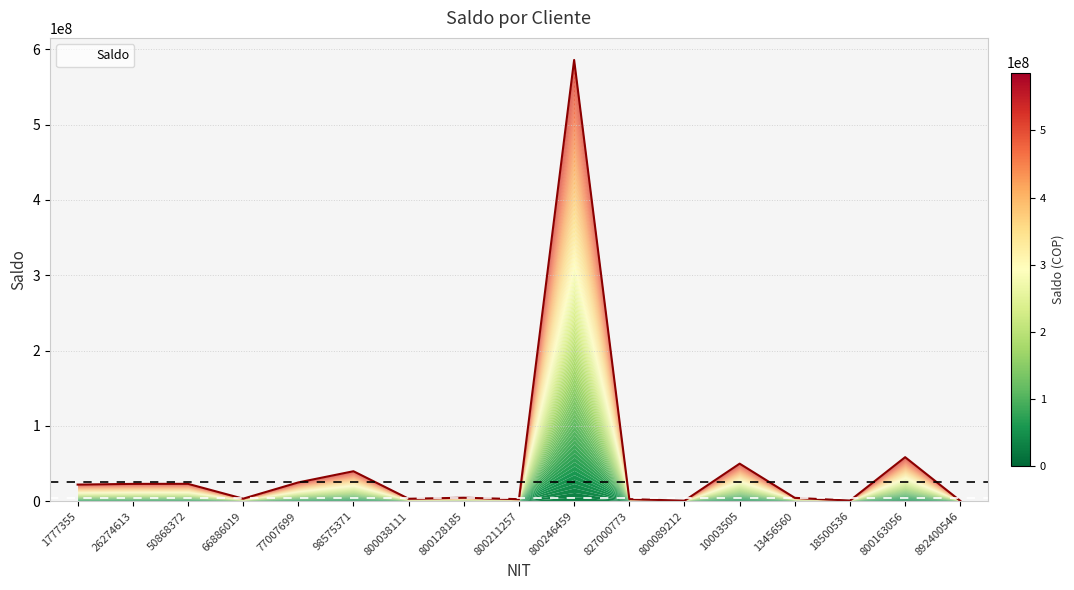

Reading left to right, what are all the values shown in this chart?

1777355=22098028	26274613=23018437	50868372=23103142	66886019=3381793	77007699=24983935	98575371=39818756	800038111=3286041	800128185=4644805	800211257=2731192	800246459=585879183	827000773=2809000	800089212=700462	10003505=49892414	13456560=4478750	18500536=873826	800163056=58490141	892400546=452383